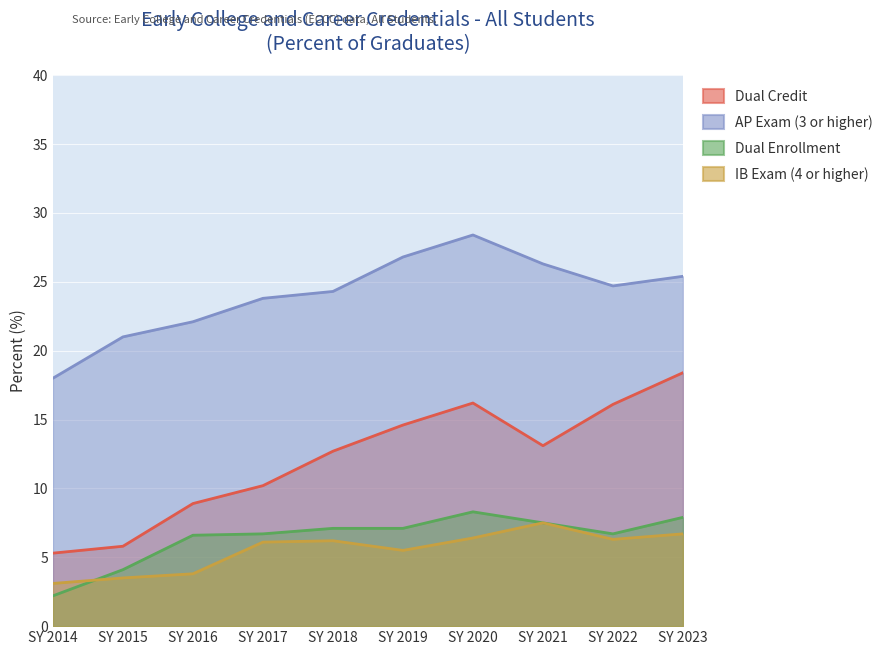

What is the difference between the maximum and second lowest values in the Dual Enrollment series?

4.2